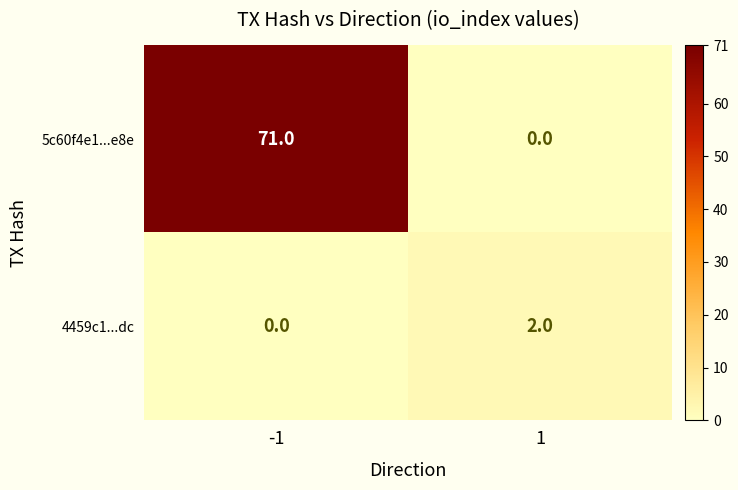

Reading right to left, list all the values displayed in this chart.

5c60f4e1...e8e: 1=0	-1=71
4459c1...dc: 1=2	-1=0